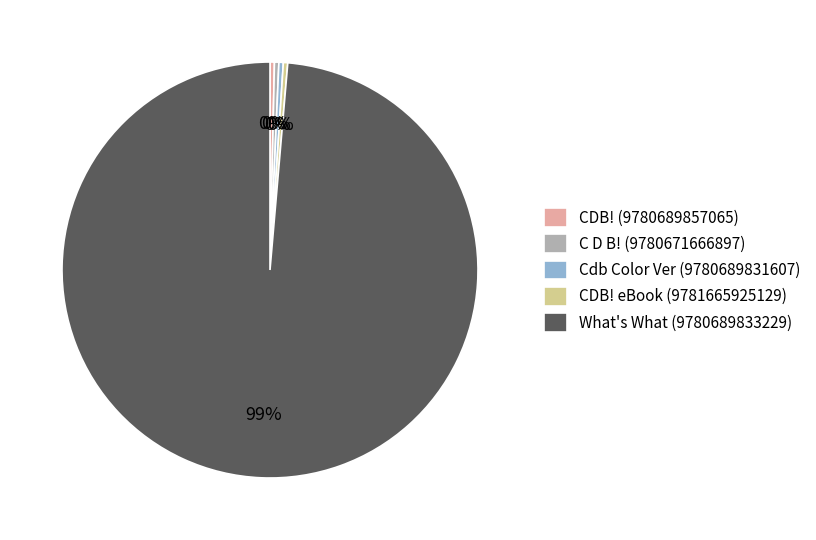

How many slices are in this pie chart?

5